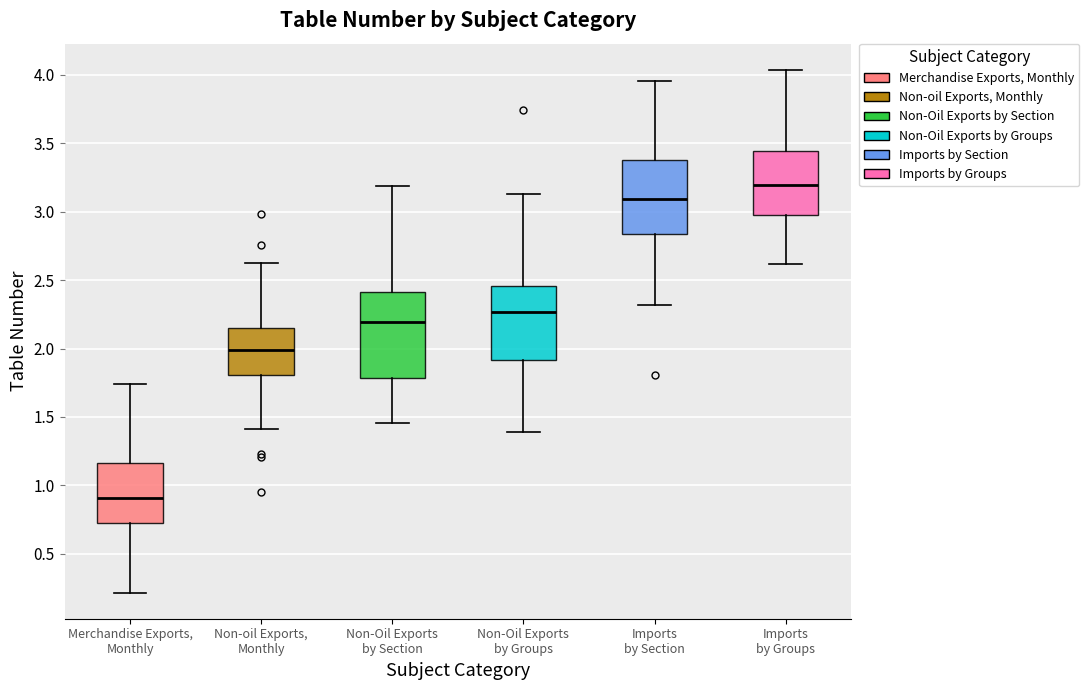

Reading left to right, transcribe this box plot: for each box, give where its median line is, the range the box spans, and where its two whiskers end, as read against the y-axis. The values are not printed on the chart, so give them approximately, as read against the axis.

Merchandise Exports, Monthly: median 0.90, box 0.70 to 1.15, whiskers 0.20 to 1.75
Non-oil Exports, Monthly: median 2.00, box 1.80 to 2.15, whiskers 1.40 to 2.65
Non-Oil Exports by Section: median 2.20, box 1.80 to 2.40, whiskers 1.45 to 3.20
Non-Oil Exports by Groups: median 2.25, box 1.90 to 2.45, whiskers 1.40 to 3.15
Imports by Section: median 3.10, box 2.85 to 3.40, whiskers 2.30 to 3.95
Imports by Groups: median 3.20, box 3.00 to 3.45, whiskers 2.60 to 4.05